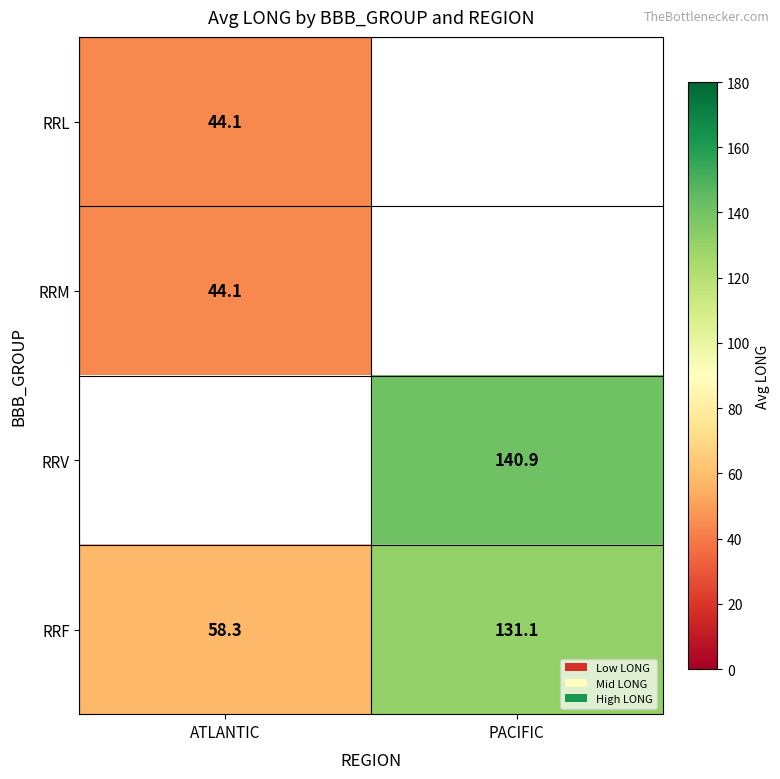

At which label does RRF reach its minimum?

ATLANTIC